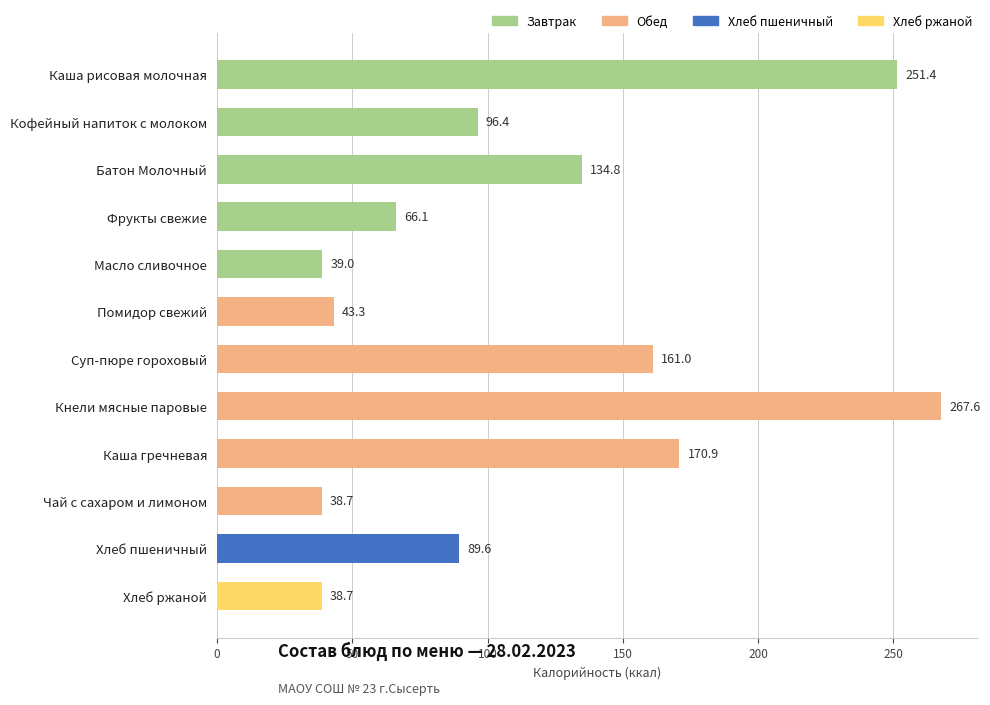

True or false: the data shows 251.4 at Каша рисовая молочная.

True